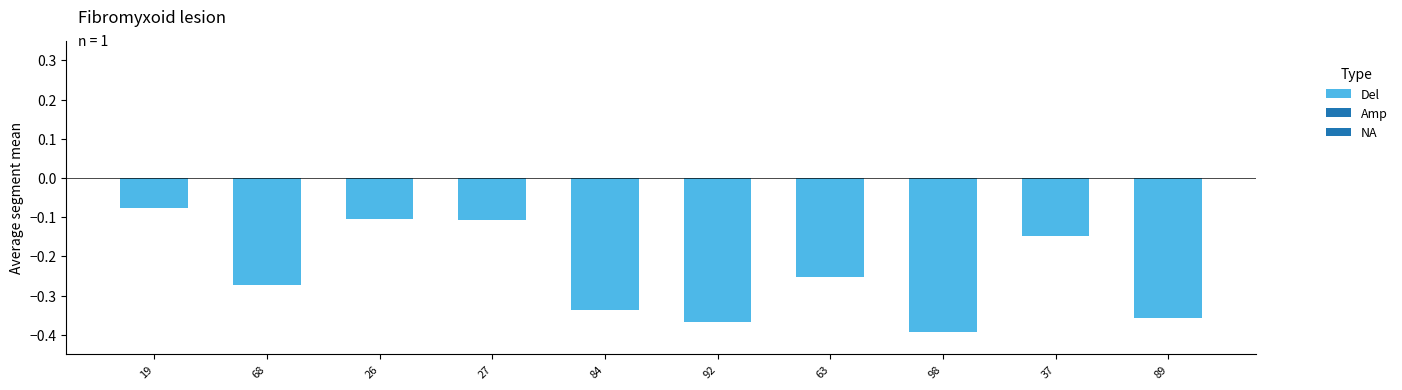

Which category has the highest value across all series?

19